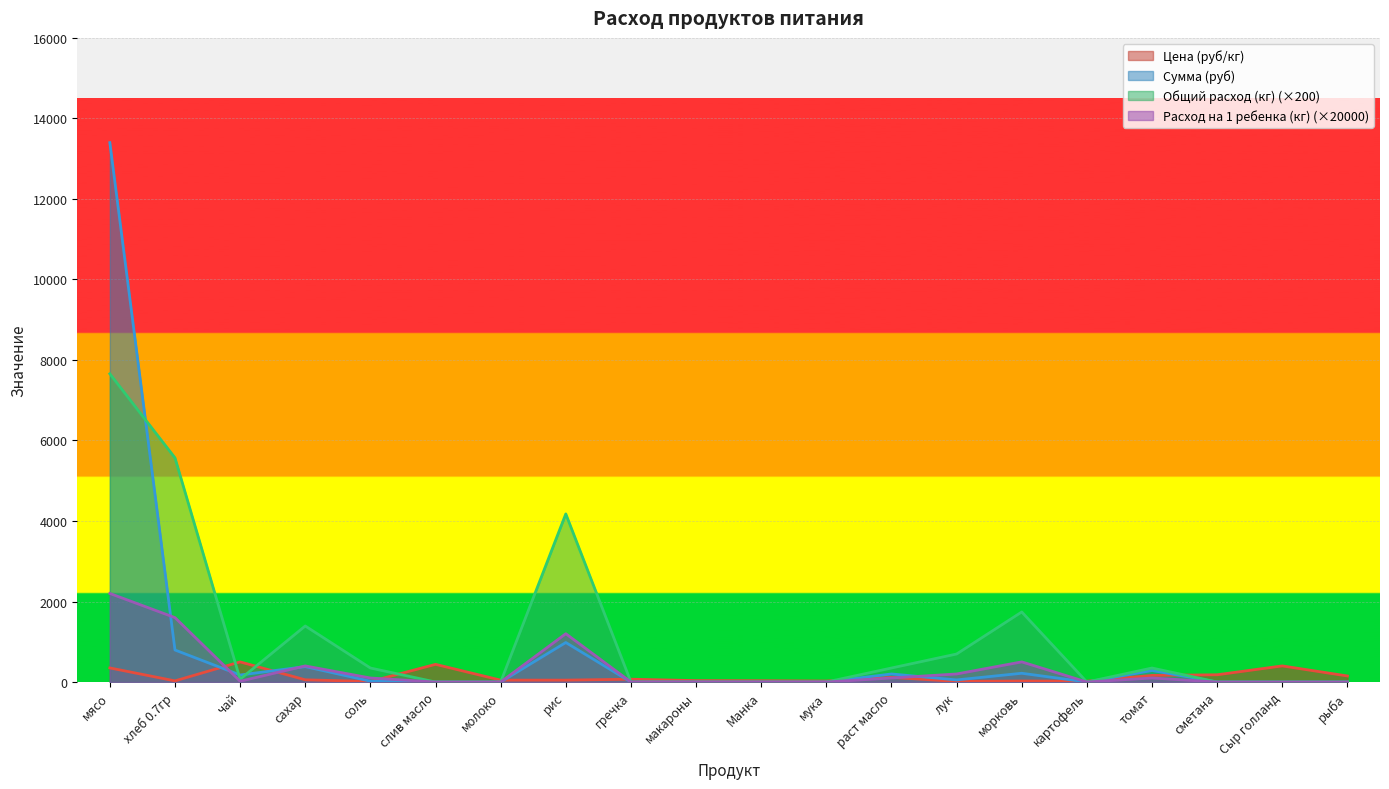

What is the maximum value shown in the chart?

13398.0